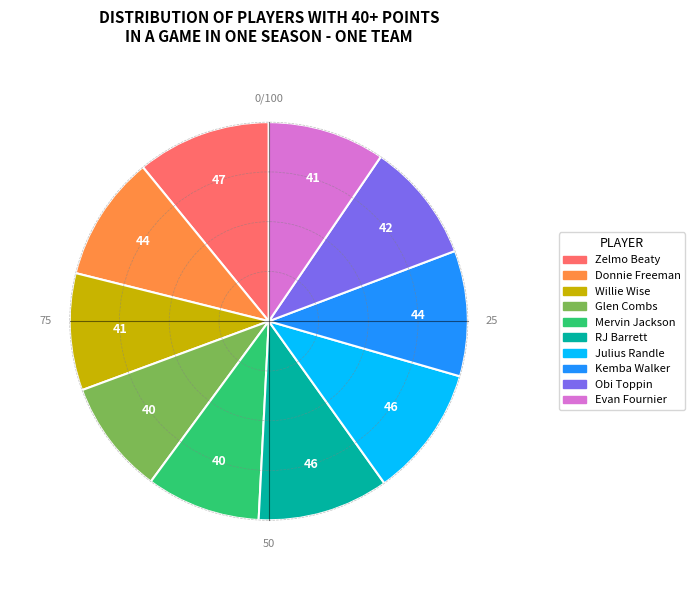

Is there any slice that represents more than half of the pie?

No